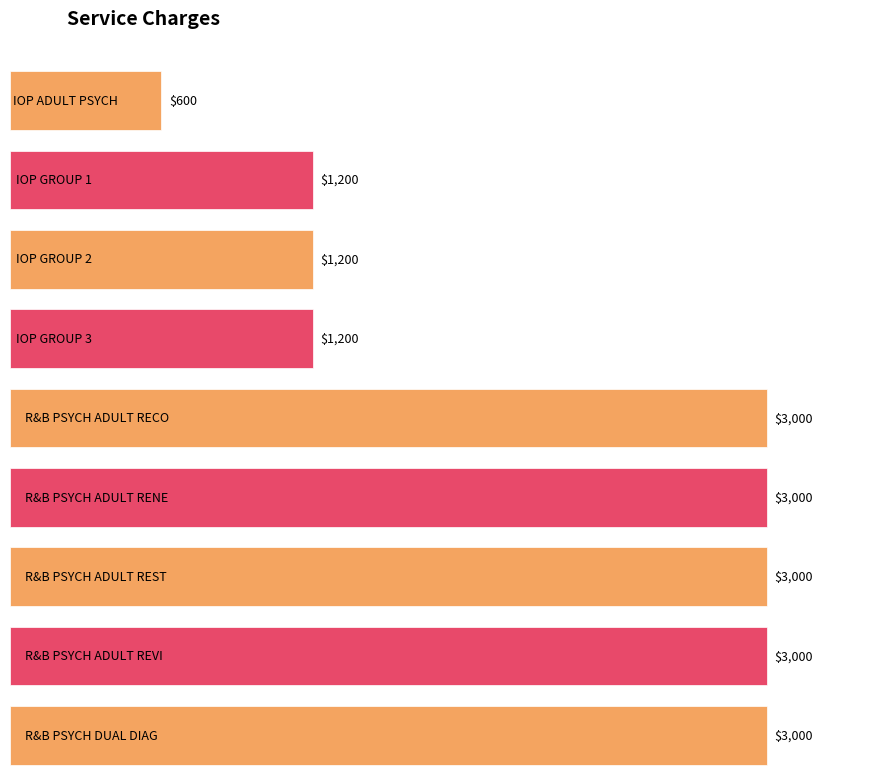

What is the sum of the values at R&B PSYCH ADULT RECO and IOP GROUP 2?

4200